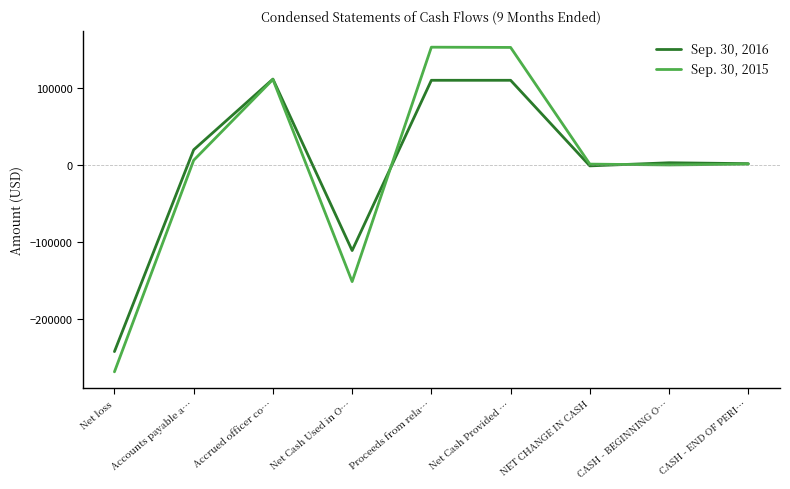

What are all the series names shown in the legend?

Sep. 30, 2016, Sep. 30, 2015